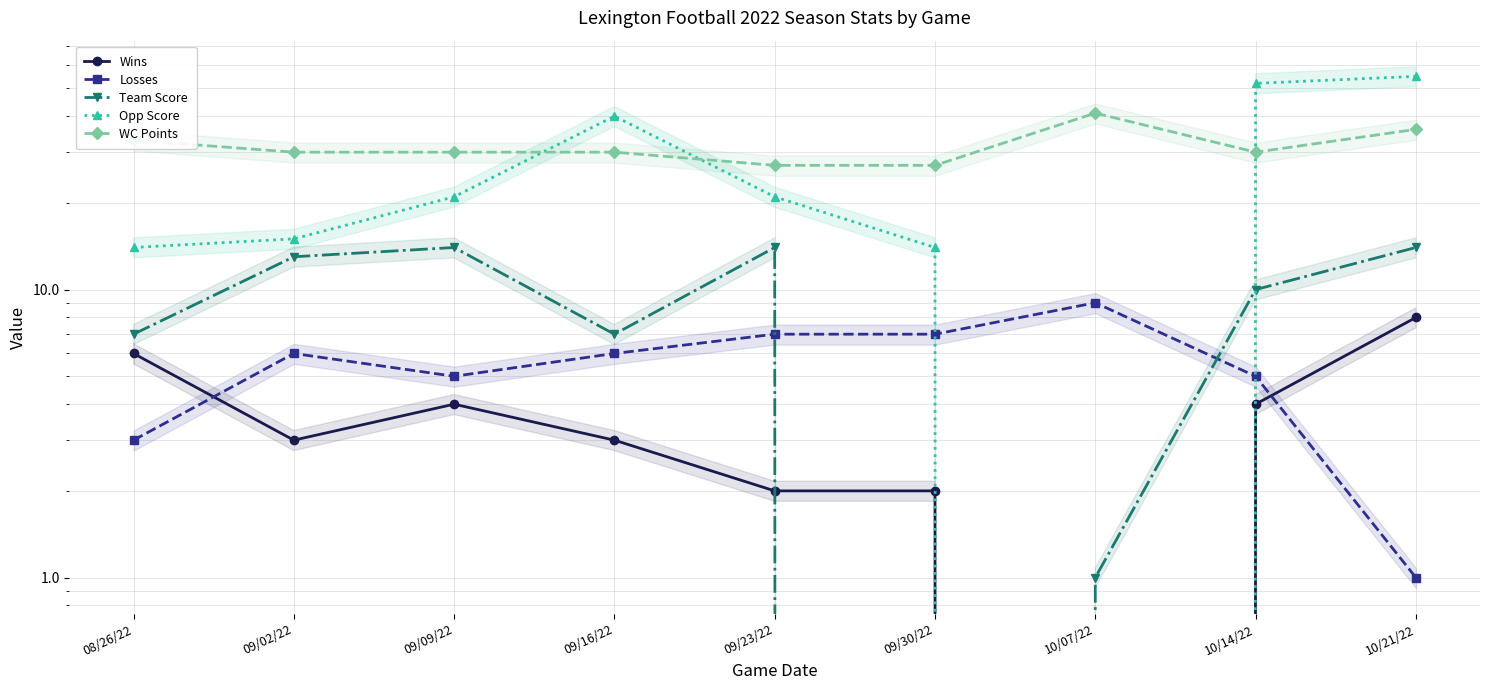

What is the label of the 1st point from the right?

10/21/22